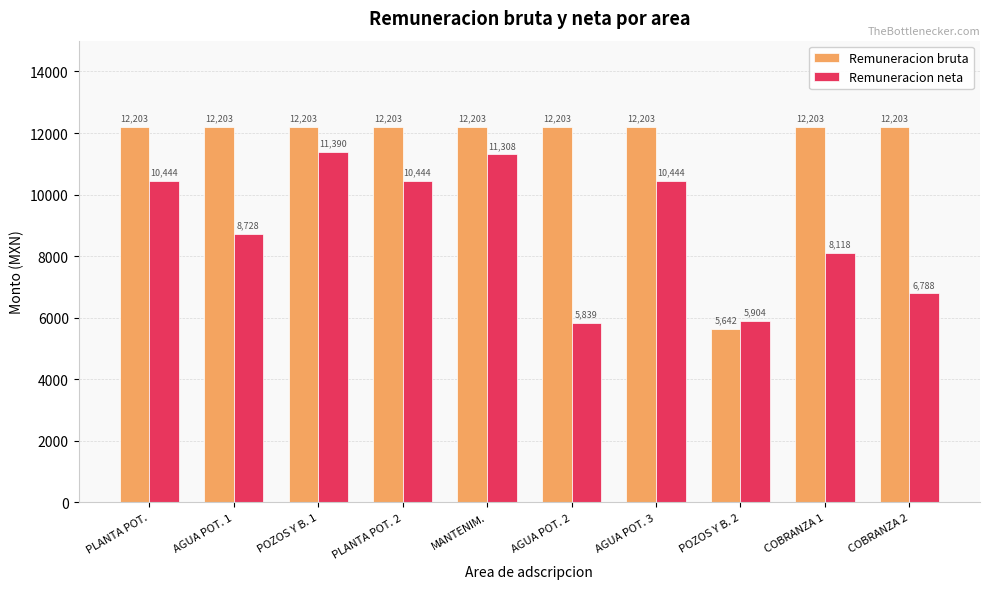

At how many categories does at least one series exceed 8772?

9